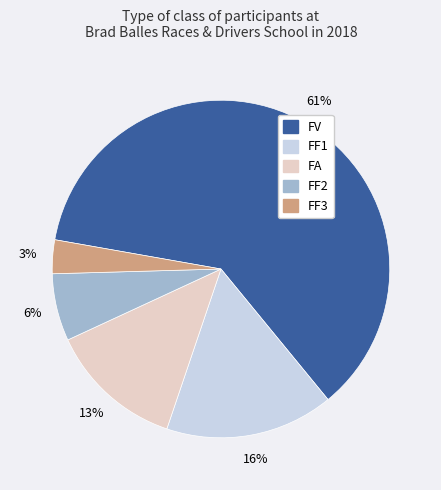

Rank the categories by value from lowest to highest.

FF3, FF2, FA, FF1, FV